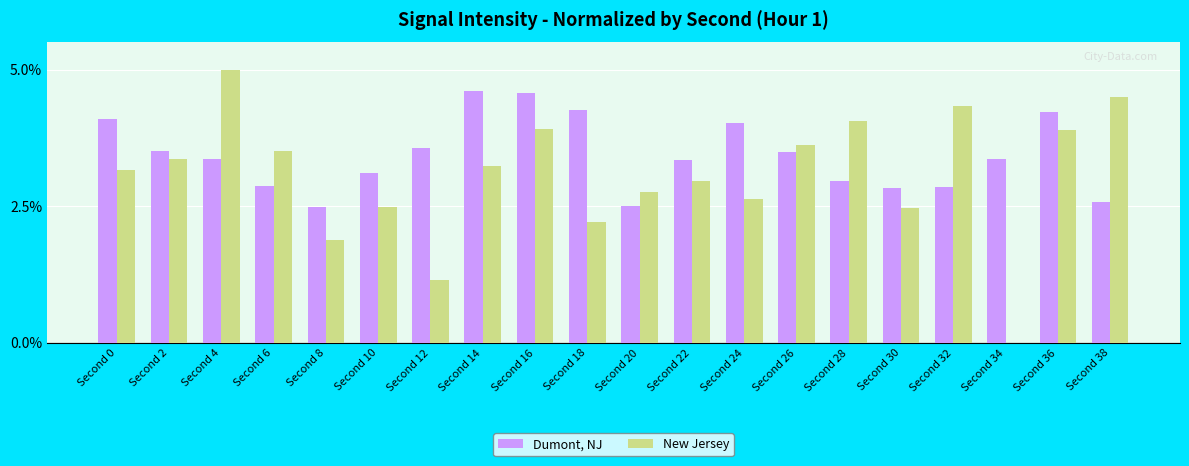

What is the sum of the New Jersey values at Second 26 and Second 20?

6.4